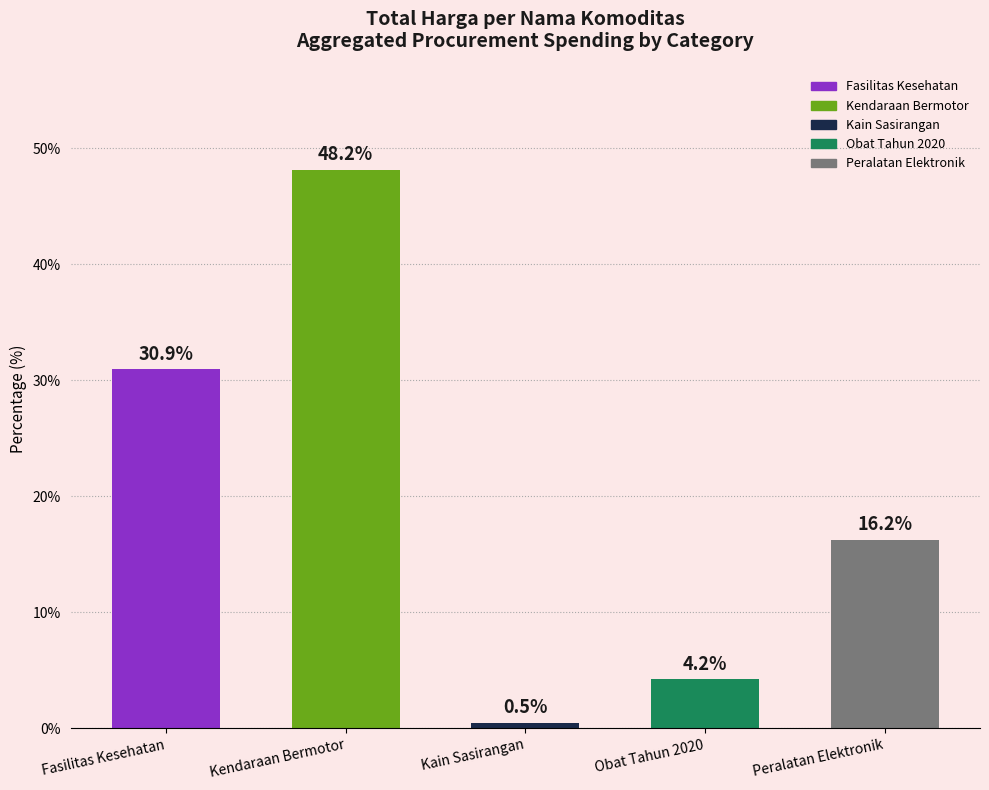

Reading left to right, transcribe all the data shown in this chart.

30.9	48.2	0.5	4.2	16.2